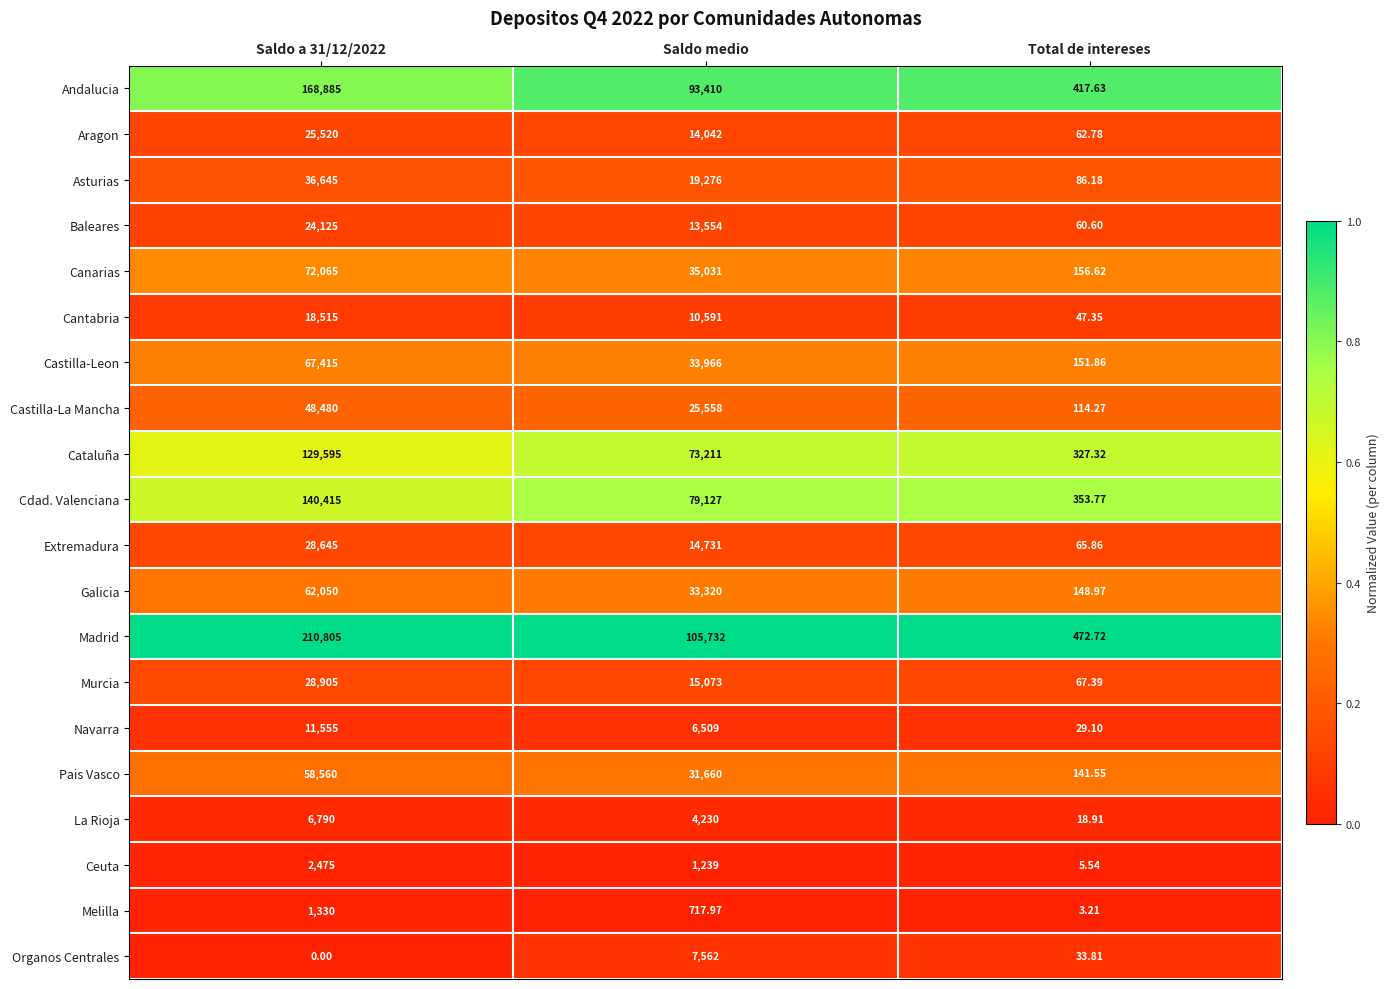

Which series changed the most between Saldo medio and Total de intereses?

Madrid